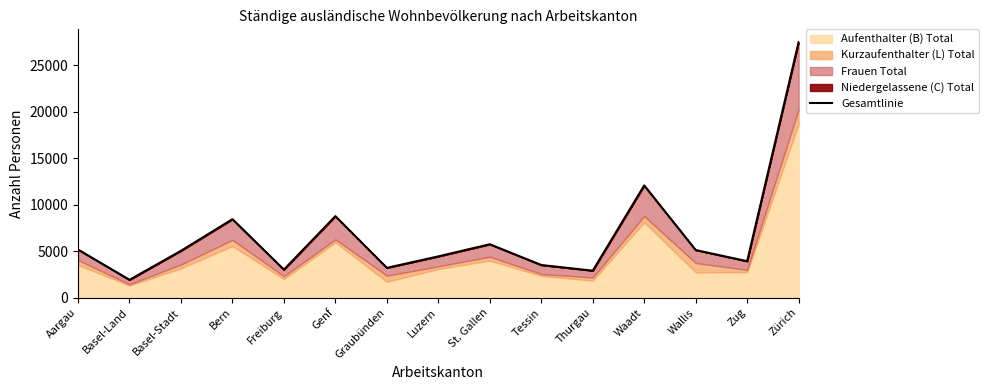

Between Waadt and Freiburg, which is larger?

Waadt